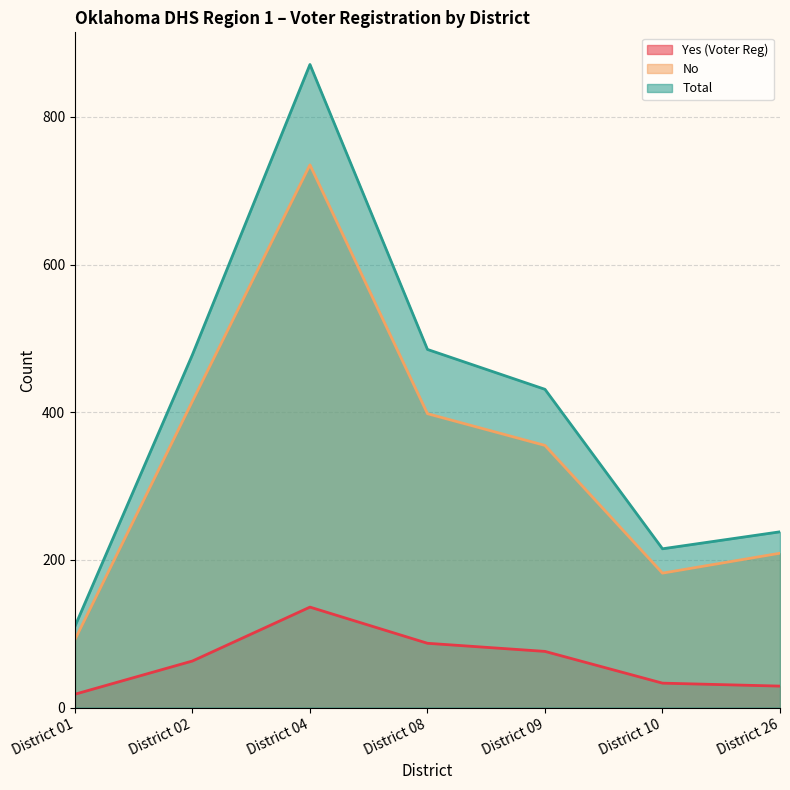

At how many categories does at least one series exceed 247?

4